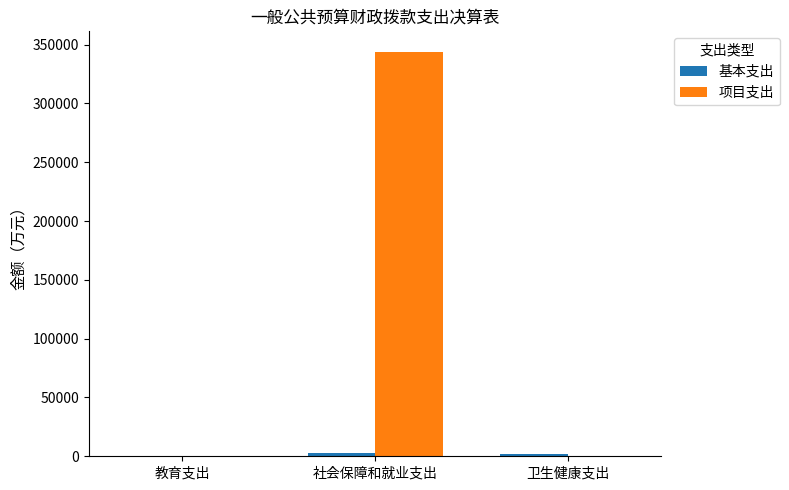

Which category has the highest value in the 项目支出 series?

社会保障和就业支出